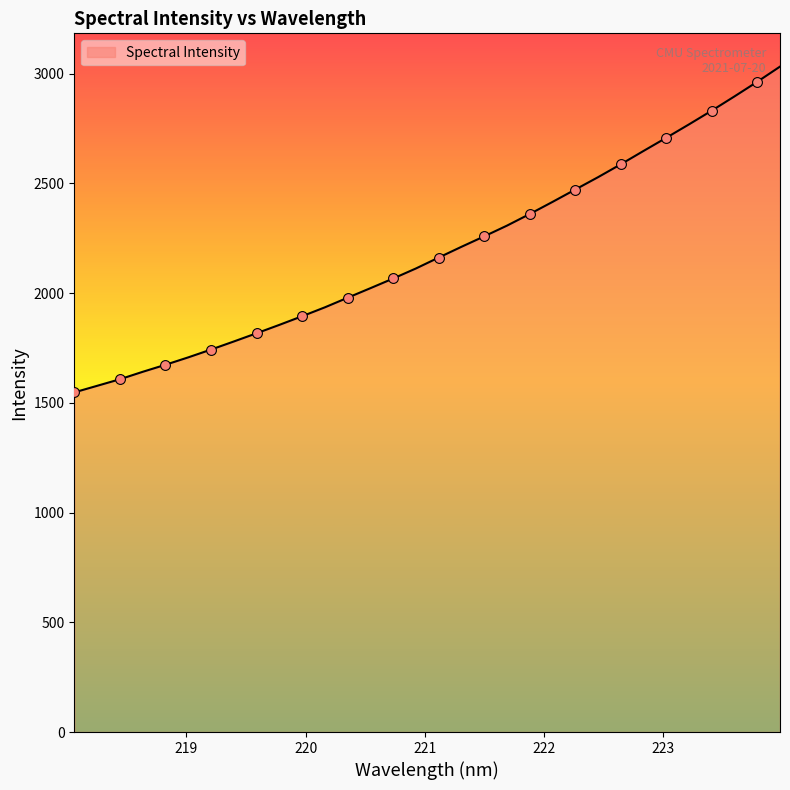

What is the difference between the maximum and minimum values?

1484.7